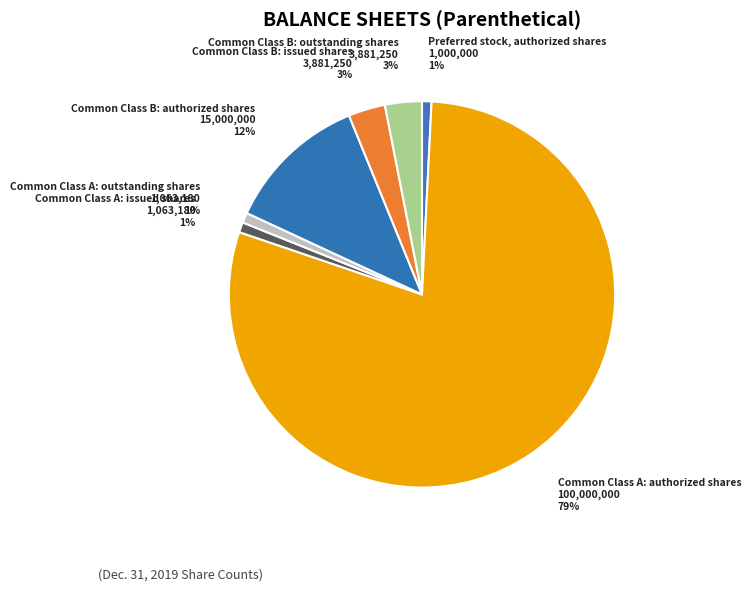

How many slices are in this pie chart?

7